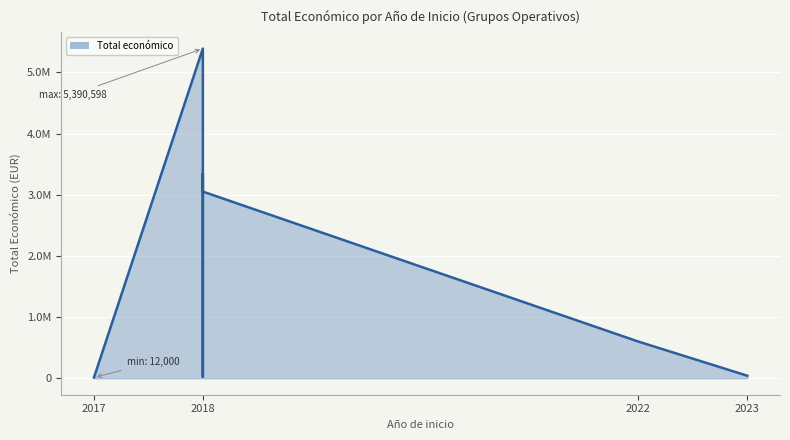

How many values are below 599022?

3